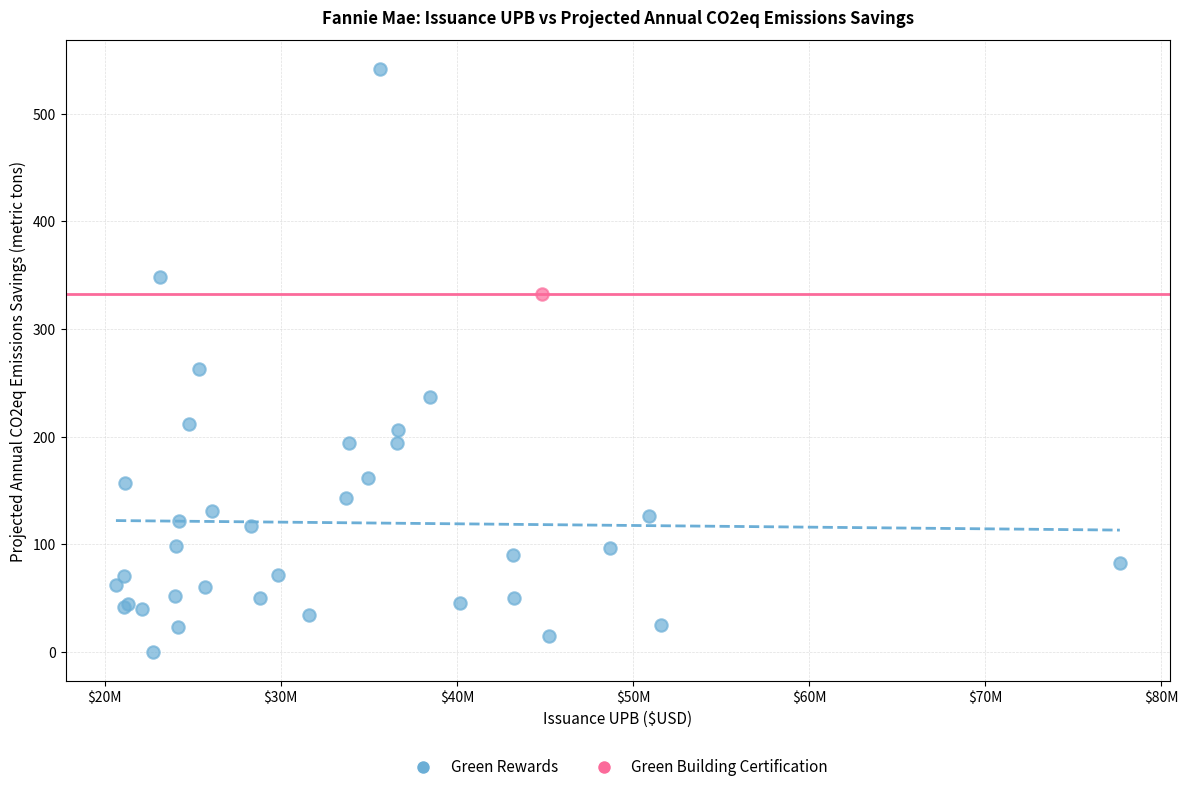

What are all the series names shown in the legend?

Green Rewards, Green Building Certification